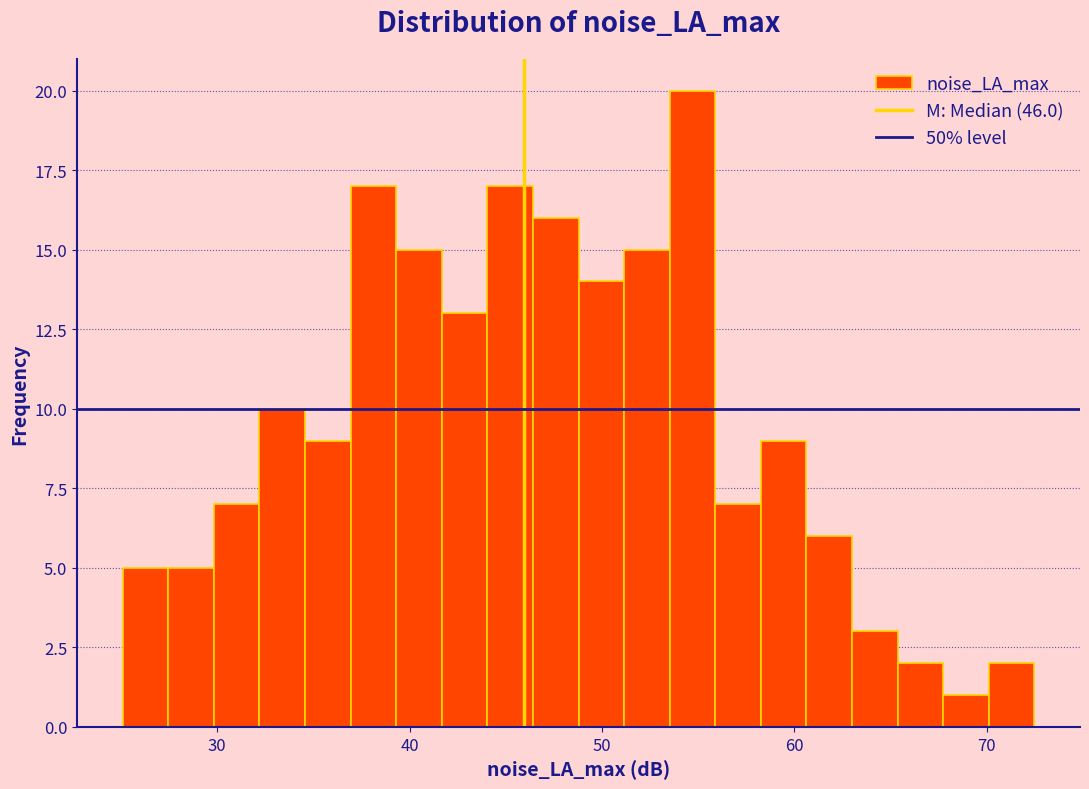

Around what value on the x-axis is the tallest bar? Give the approximate position of its centre, as read against the axis.

55